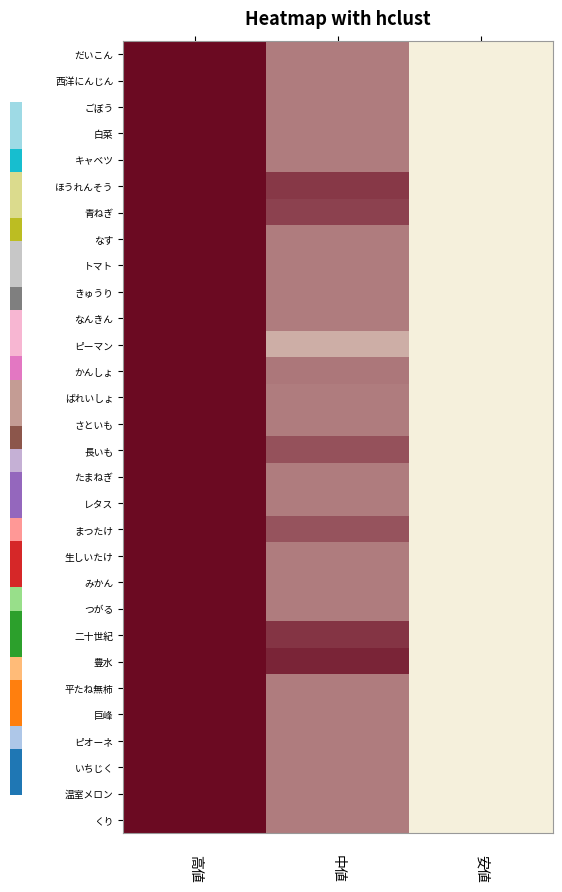

Reading left to right, transcribe all the data shown in this chart.

だいこん: 1.0	0.5	0.0
西洋にんじん: 1.0	0.5	0.0
ごぼう: 1.0	0.5	0.0
白菜: 1.0	0.5	0.0
キャベツ: 1.0	0.5	0.0
ほうれんそう: 1.0	0.8	0.0
青ねぎ: 1.0	0.8	0.0
なす: 1.0	0.5	0.0
トマト: 1.0	0.5	0.0
きゅうり: 1.0	0.5	0.0
なんきん: 1.0	0.5	0.0
ピーマン: 1.0	0.3	0.0
かんしょ: 1.0	0.5	0.0
ばれいしょ: 1.0	0.5	0.0
さといも: 1.0	0.5	0.0
長いも: 1.0	0.7	0.0
たまねぎ: 1.0	0.5	0.0
レタス: 1.0	0.5	0.0
まつたけ: 1.0	0.7	0.0
生しいたけ: 1.0	0.5	0.0
みかん: 1.0	0.5	0.0
つがる: 1.0	0.5	0.0
二十世紀: 1.0	0.8	0.0
豊水: 1.0	0.9	0.0
平たね無柿: 1.0	0.5	0.0
巨峰: 1.0	0.5	0.0
ピオーネ: 1.0	0.5	0.0
いちじく: 1.0	0.5	0.0
温室メロン: 1.0	0.5	0.0
くり: 1.0	0.5	0.0